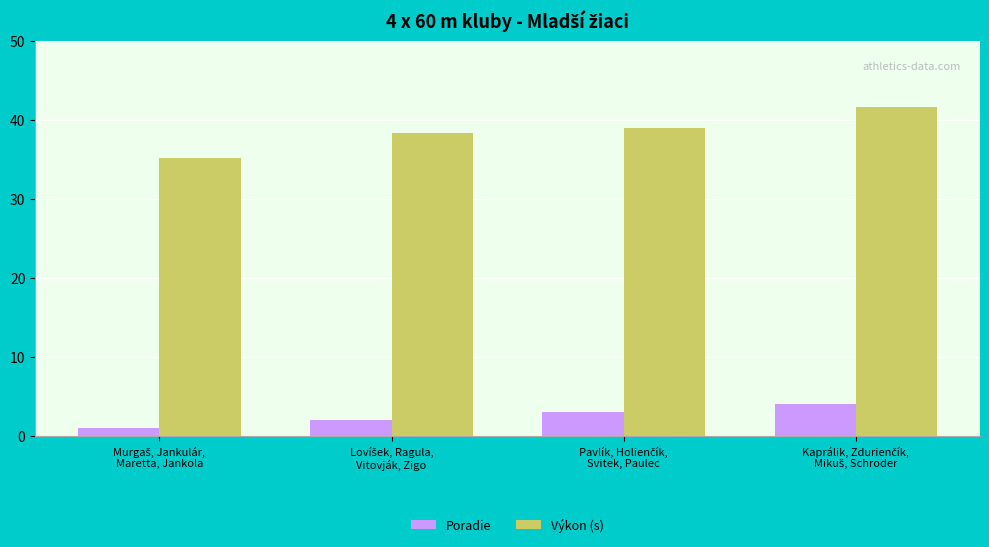

How many bars are there in total?

8